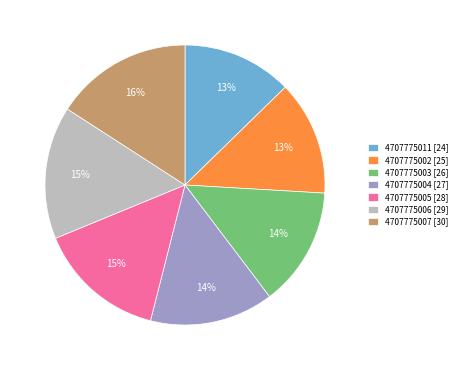

How many slices are in this pie chart?

7